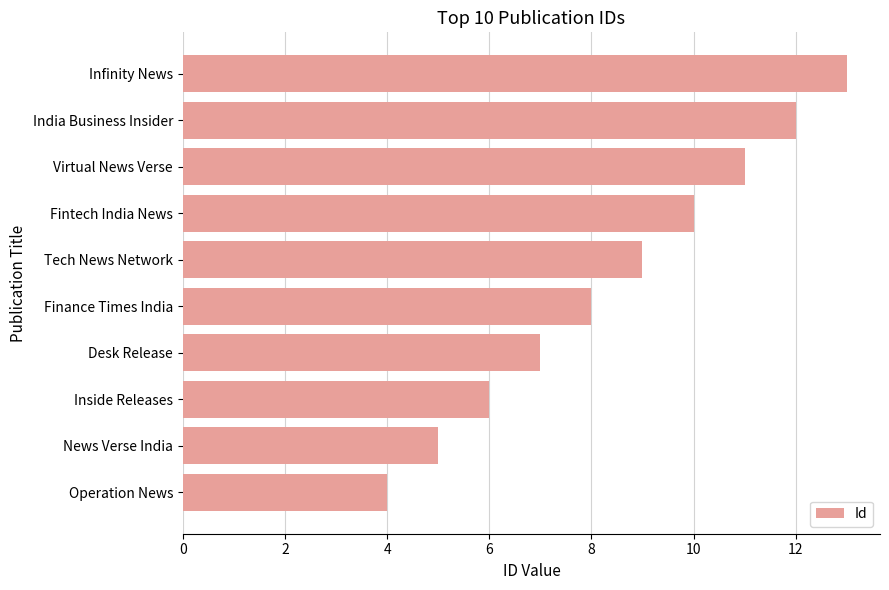

What is the smallest value displayed?

4